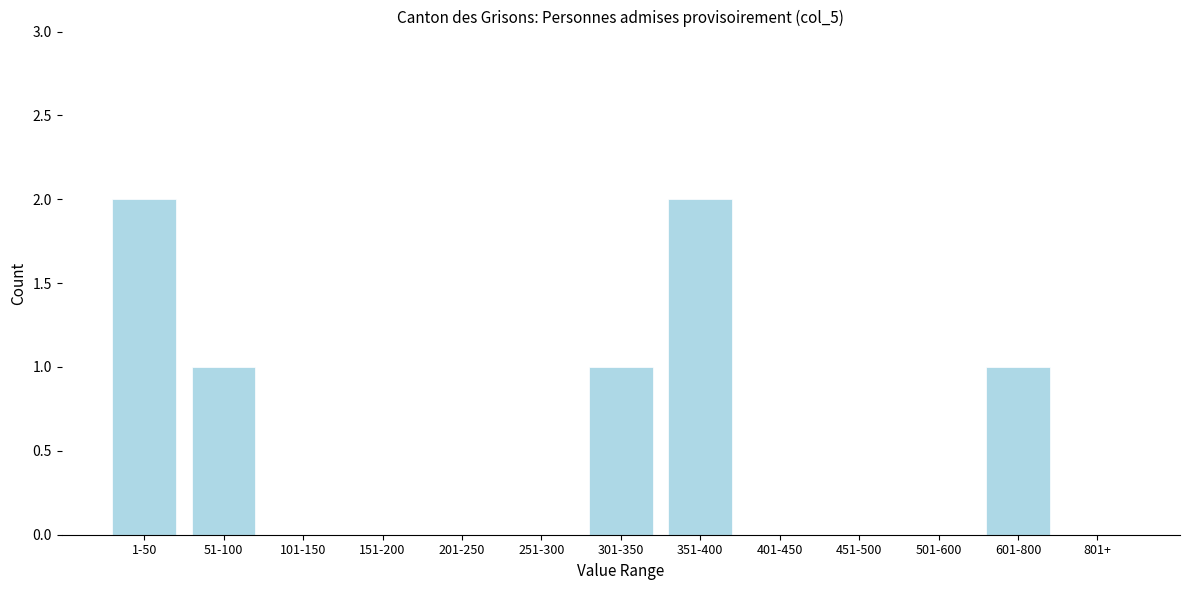

Reading left to right, transcribe all the data shown in this chart.

1-50=2	51-100=1	101-150=0	151-200=0	201-250=0	251-300=0	301-350=1	351-400=2	401-450=0	451-500=0	501-600=0	601-800=1	801+=0